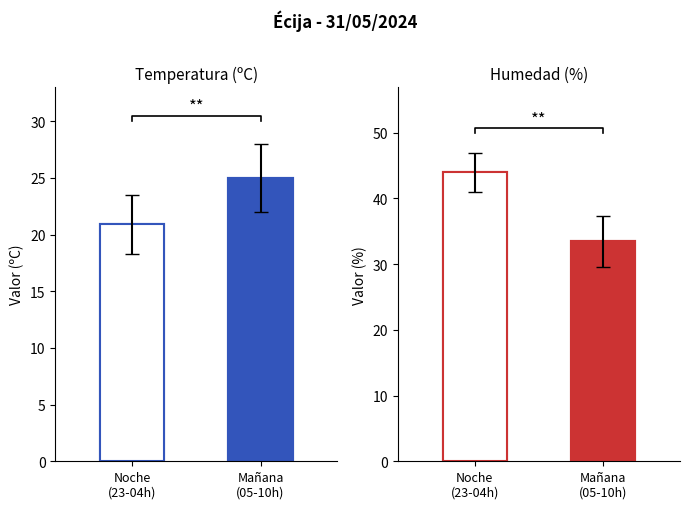

Are the bars horizontal?

No